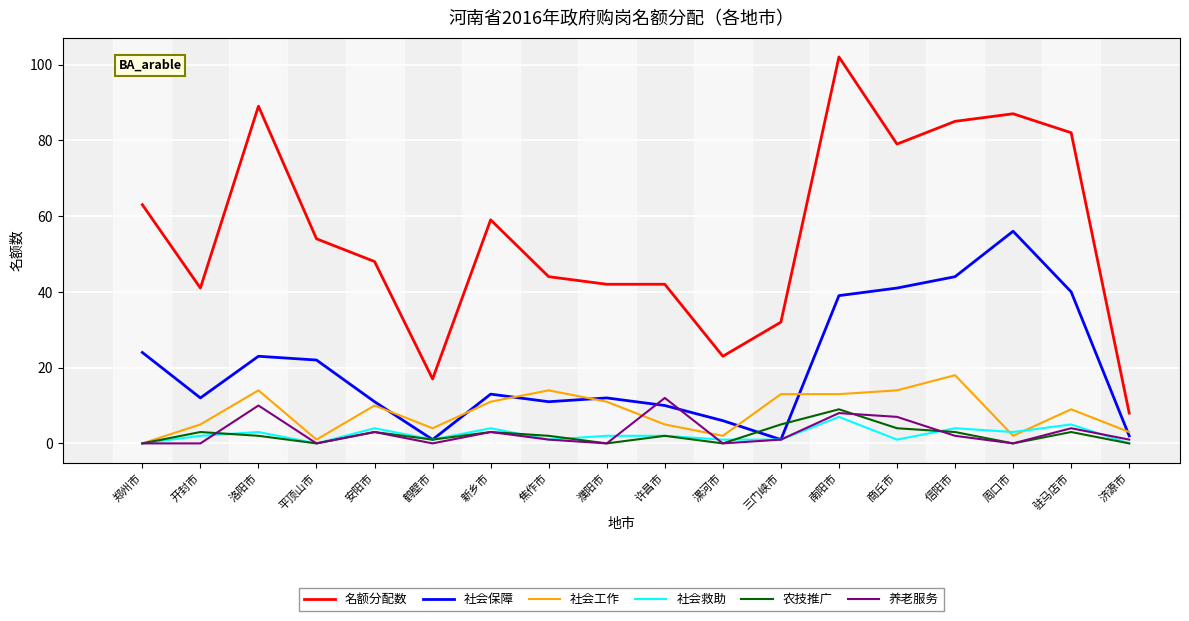

True or false: 养老服务 and 名额分配数 intersect in this chart.

False